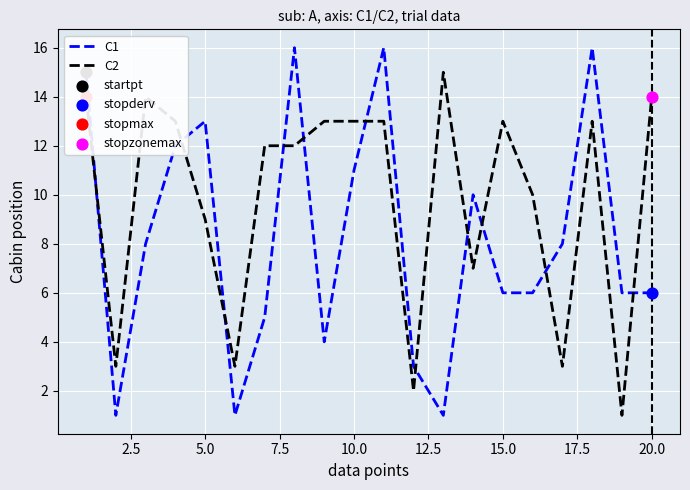

Which series has the largest range (max minus min)?

C1